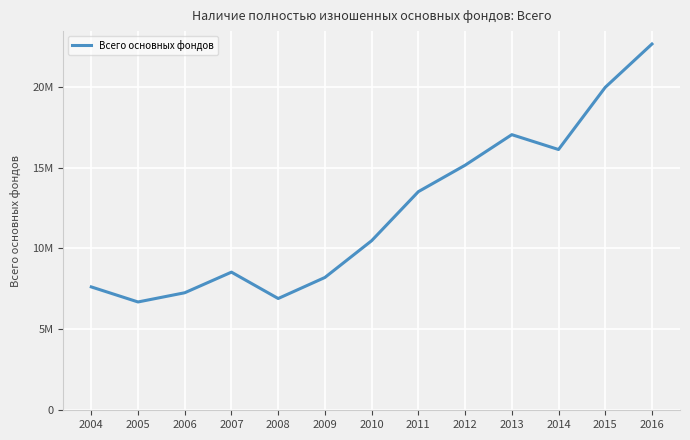

Does the chart display data point markers on the line(s)?

No